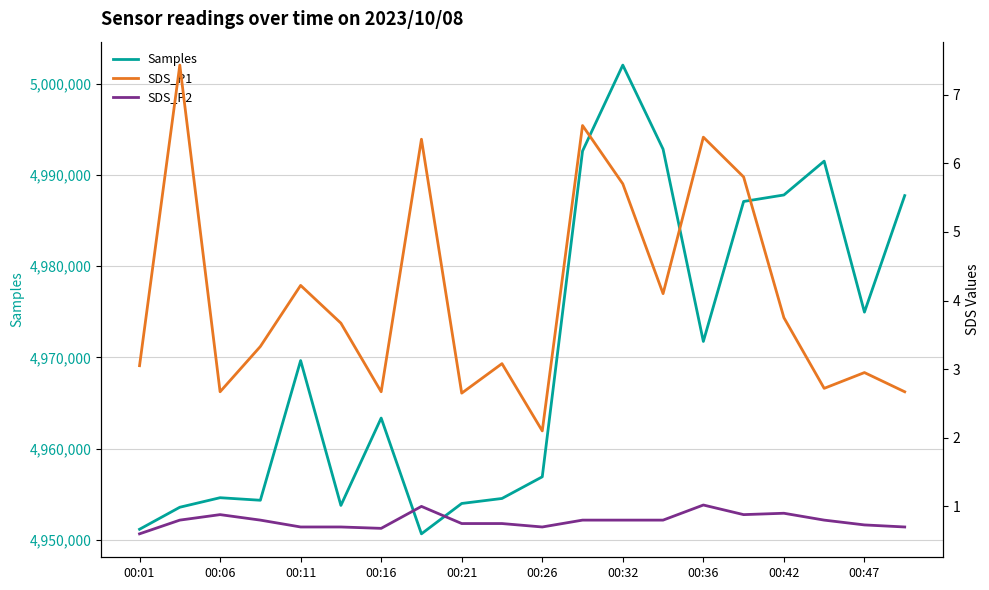

How many lines are shown in the chart?

3